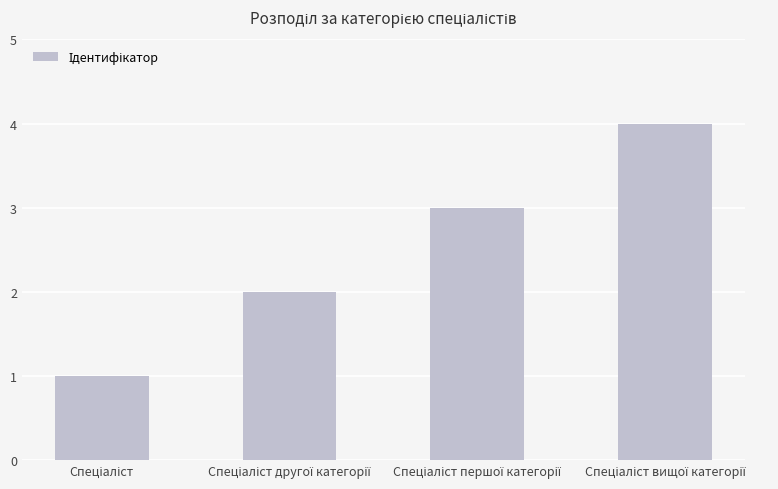

What is the maximum value shown in the chart?

4